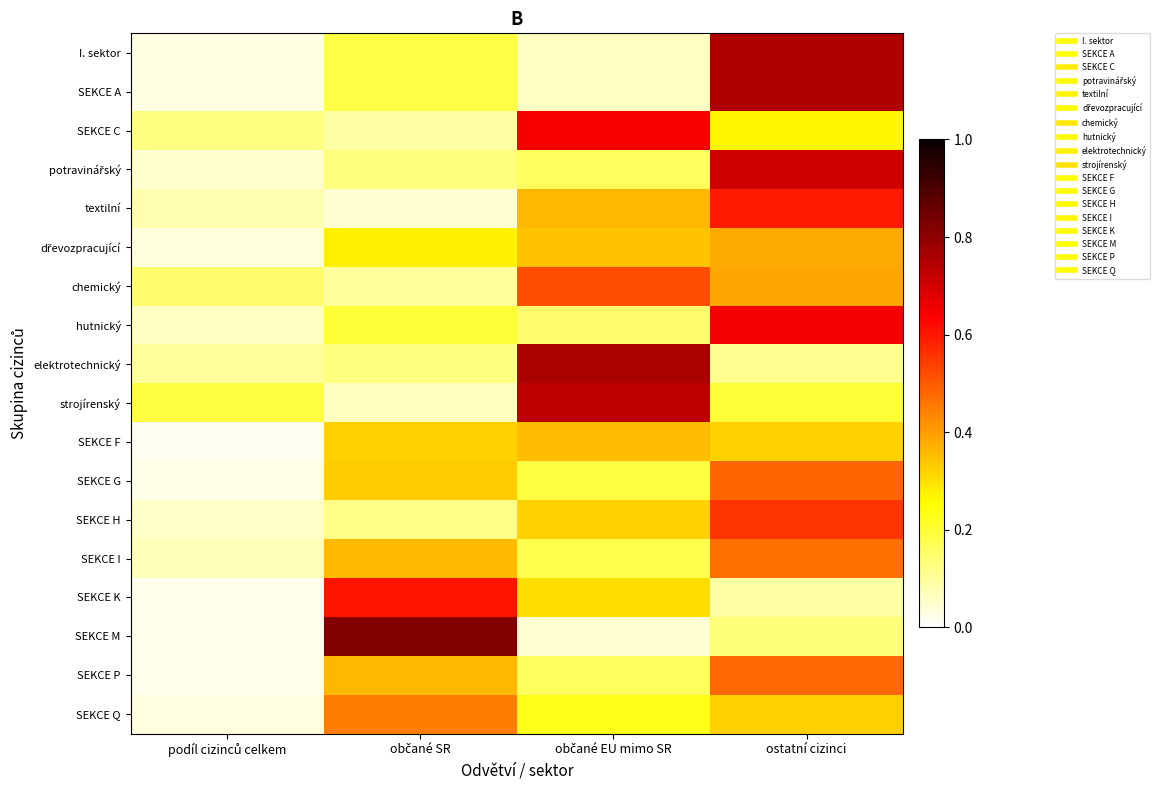

What is the difference between the highest and lowest values at občané EU mimo SR?

0.7